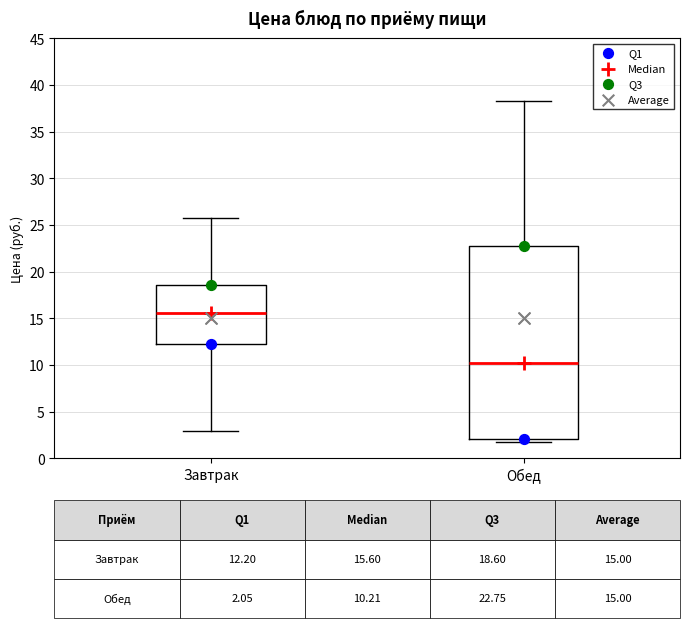

Comparing the boxes themselves (not the whiskers), which one is the tallest?

Обед